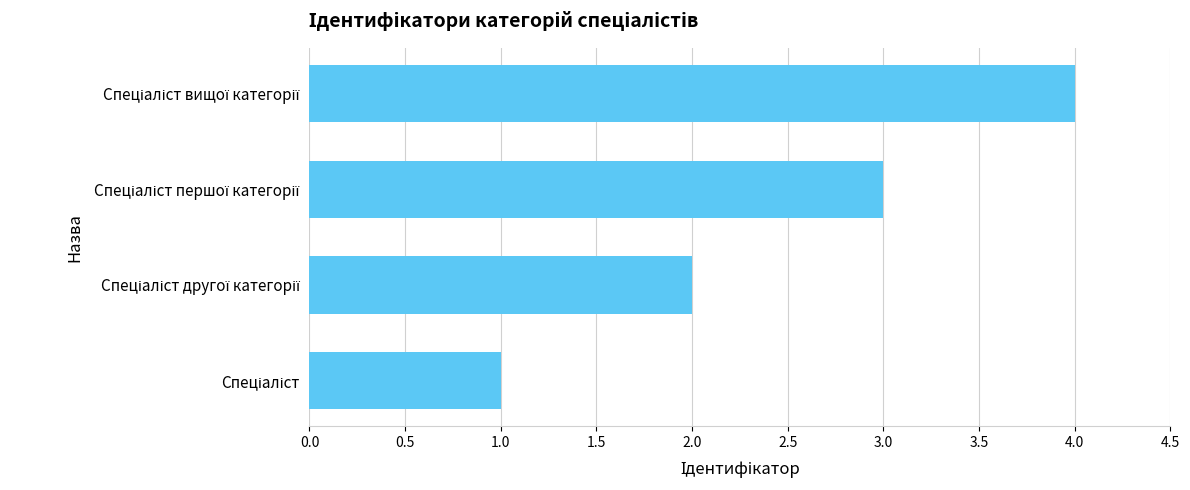

What is the sum of all values?

10